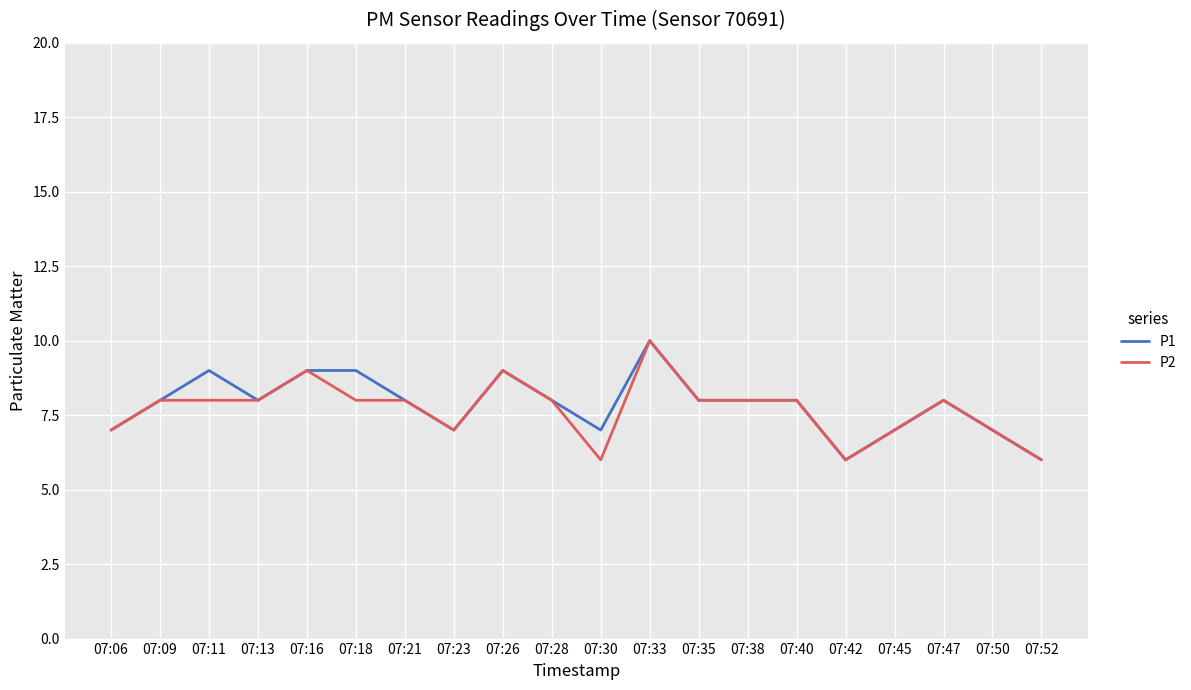

True or false: P2 has more than 1 points higher than both neighbors.

True